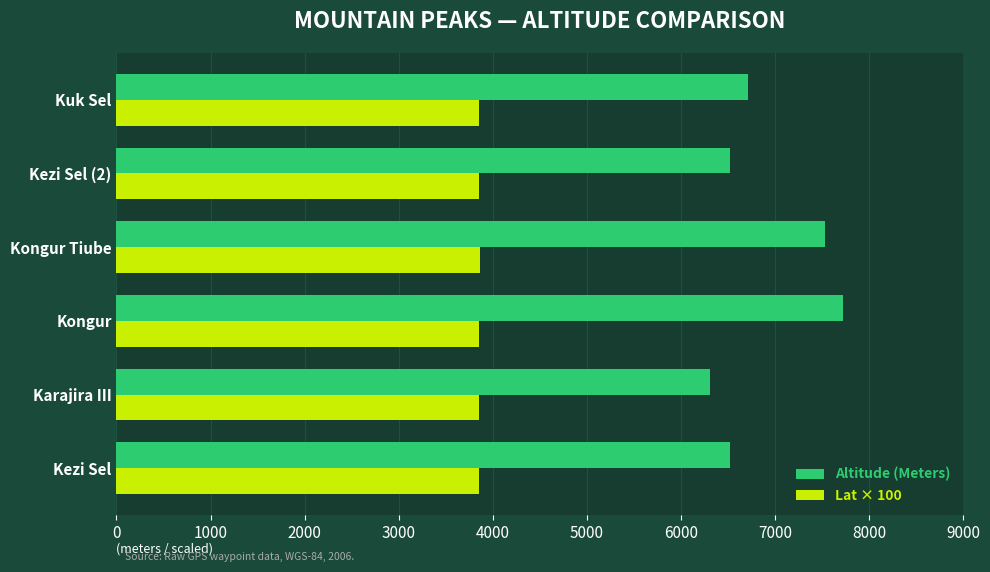

Is the value of Altitude (Meters) at Kezi Sel greater than the value of Lat × 100 at Karajira III?

Yes